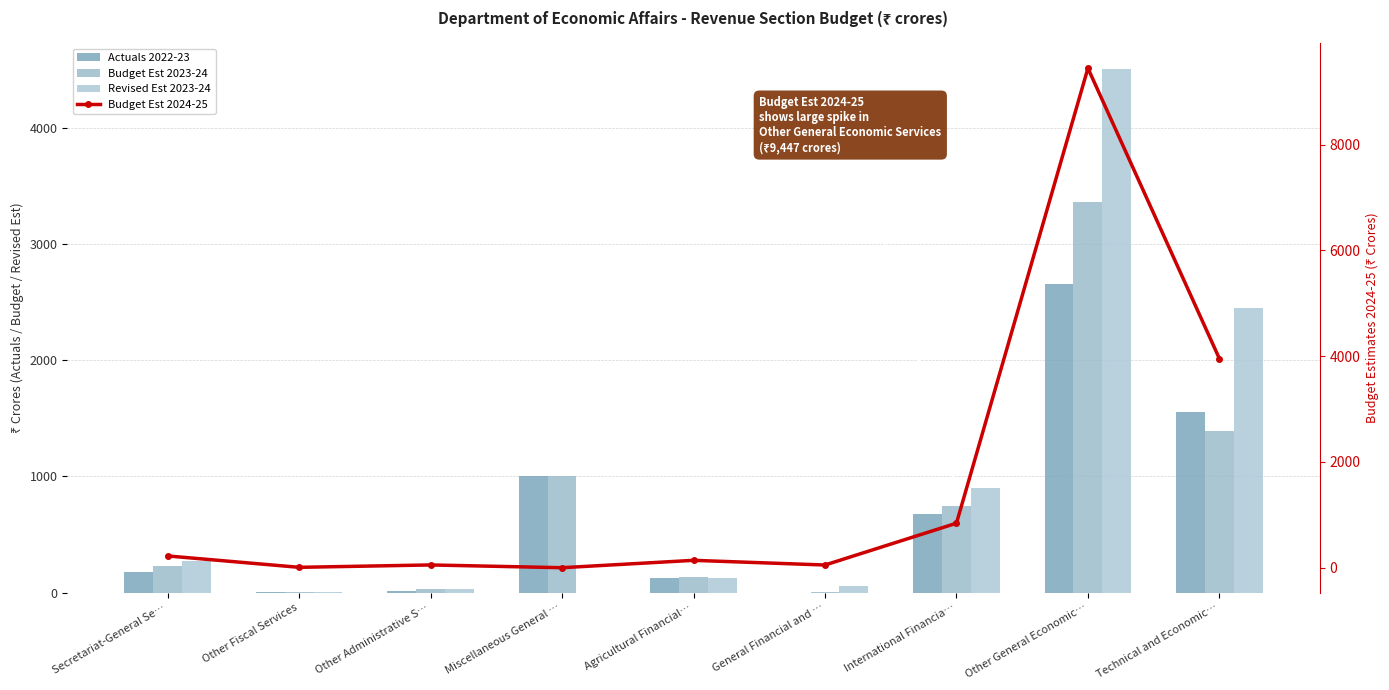

At which category does the chart reach its minimum across all series?

Miscellaneous General …